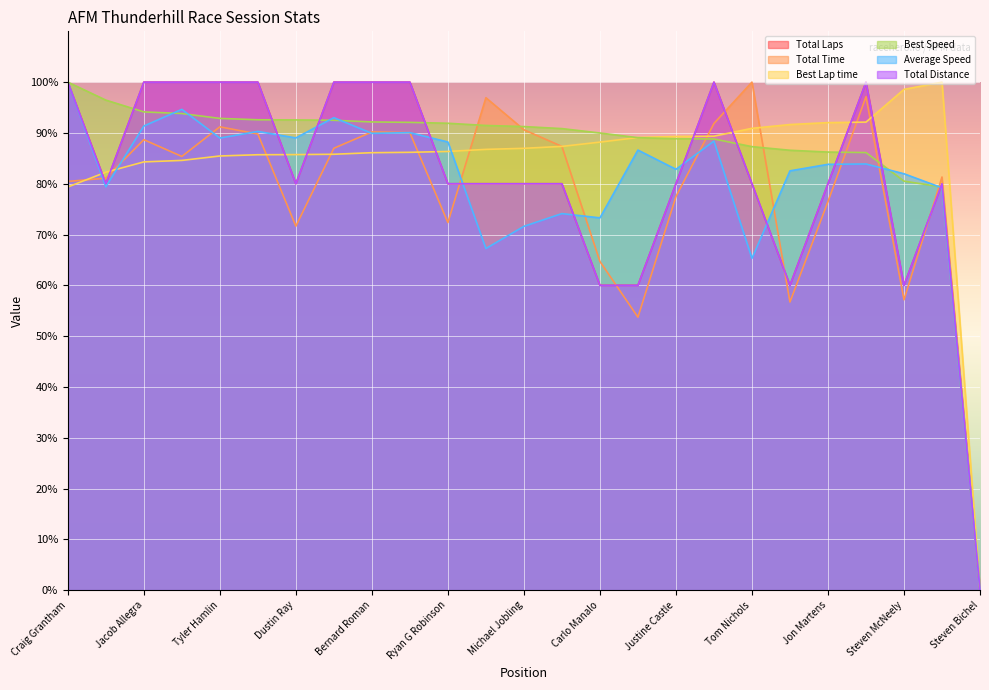

Count the number of categories in the chart.

25